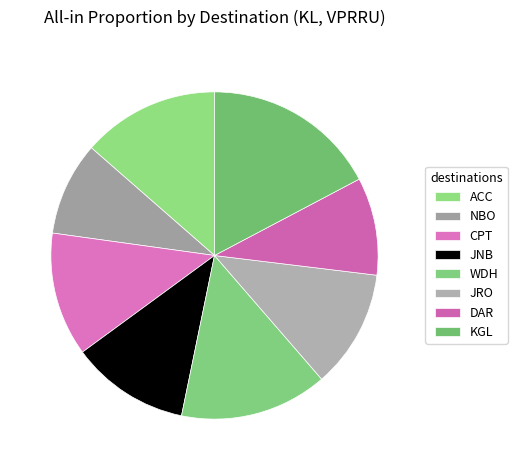

Rank the categories by value from lowest to highest.

NBO, DAR, JNB, JRO, CPT, ACC, WDH, KGL